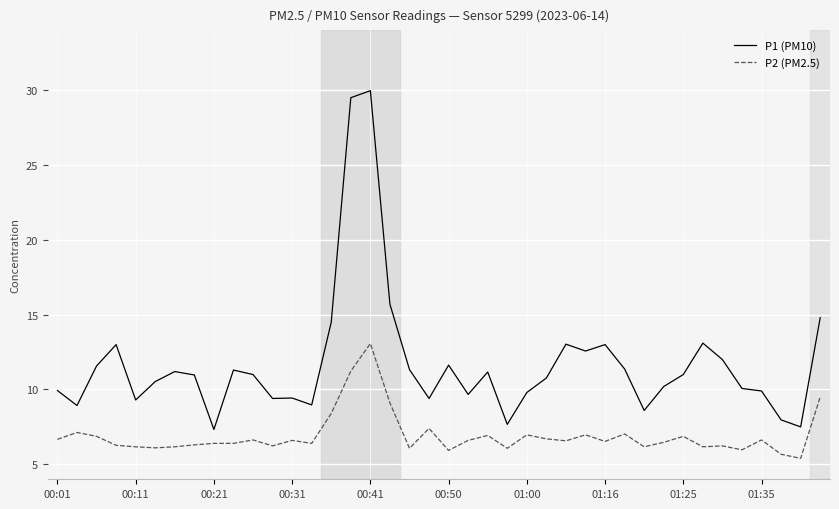

Which series has the largest range (max minus min)?

P1 (PM10)